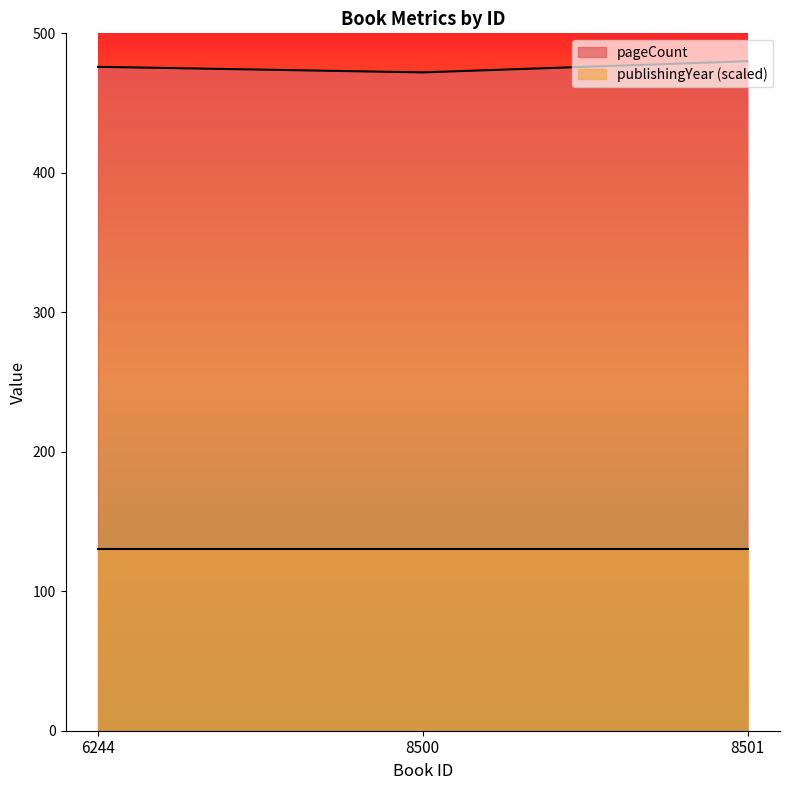

Between 6244 and 8501, which is larger?

8501